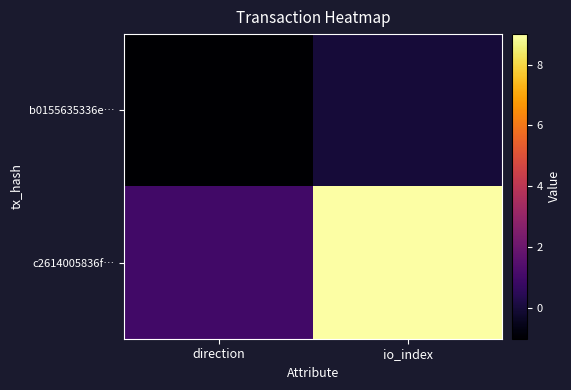

Reading right to left, list all the values displayed in this chart.

b0155635336e…: io_index=0	direction=-1
c2614005836f…: io_index=9	direction=1